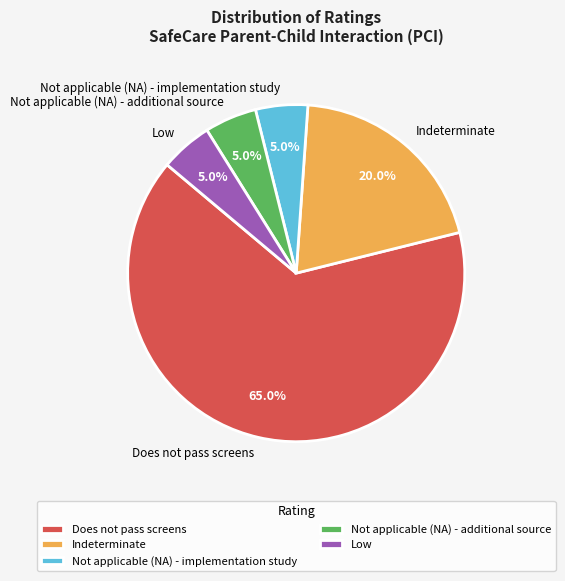

What percentage is the Not applicable (NA) - implementation study slice, to the nearest percent?

5%